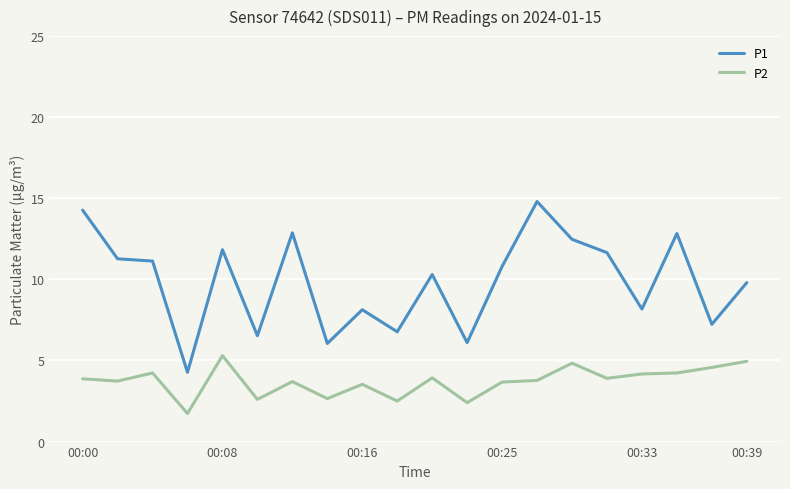

What is the difference between the maximum and minimum values in the P2 series?

3.6